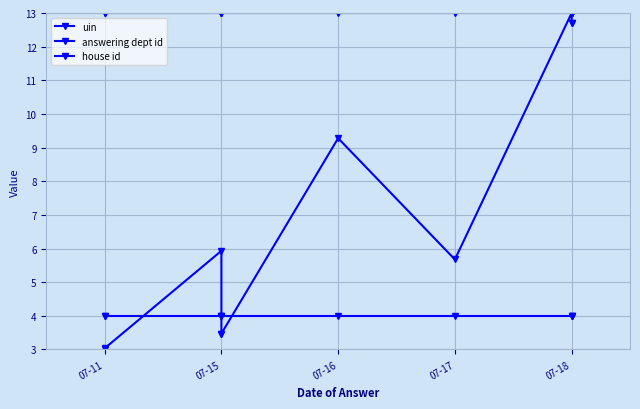

What position from the left is 07-15?

2